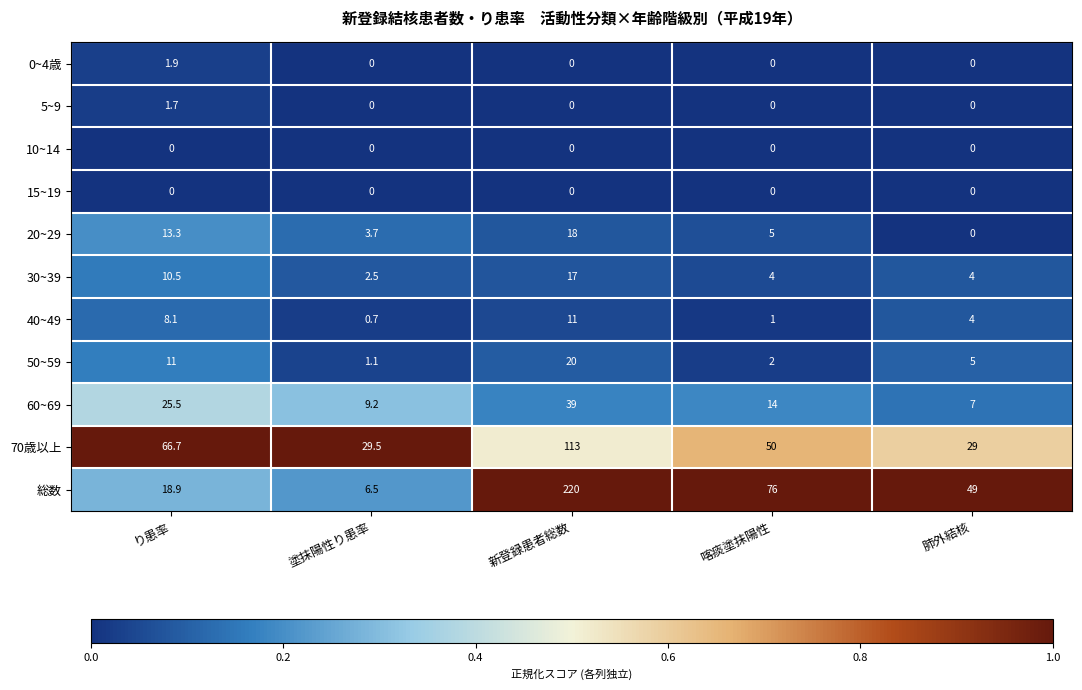

Is it true that 15~19 equals 0.0 at 新登録患者総数?

True